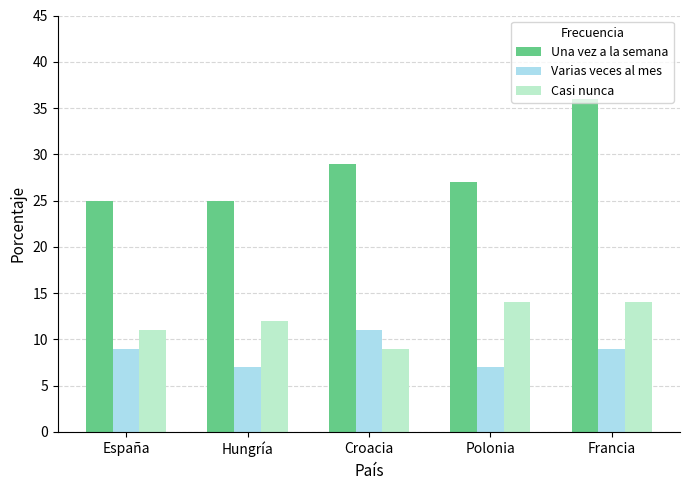

What position from the right is Hungría?

4